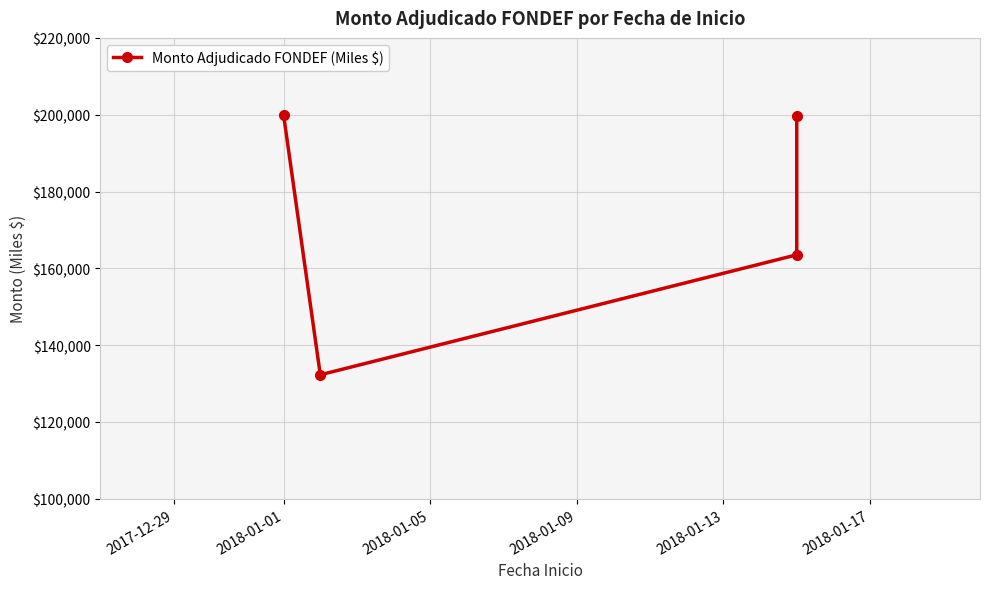

How many lines are shown in the chart?

1